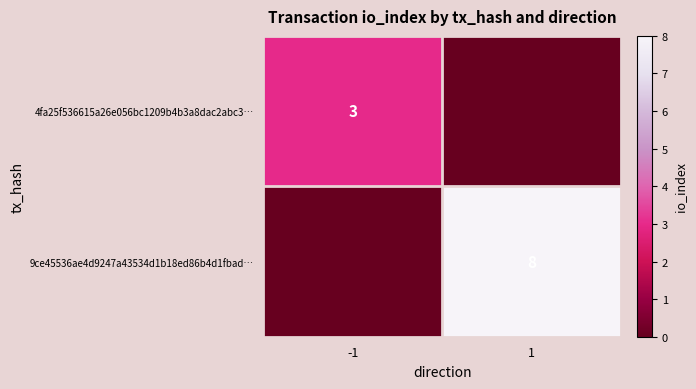

Is the value of 9ce45536ae4d9247a43534d1b18ed86b4d1fbad… at 1 greater than the value of 4fa25f536615a26e056bc1209b4b3a8dac2abc3… at -1?

Yes